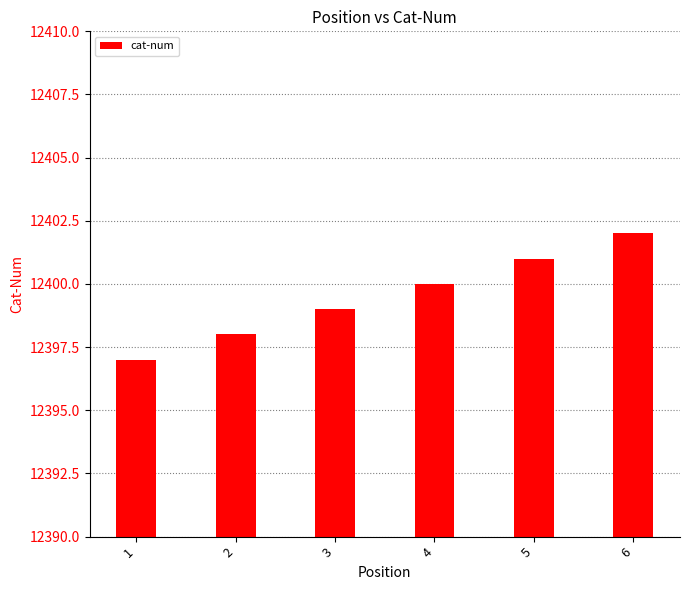

What is the difference between the values at 5 and 4?

1